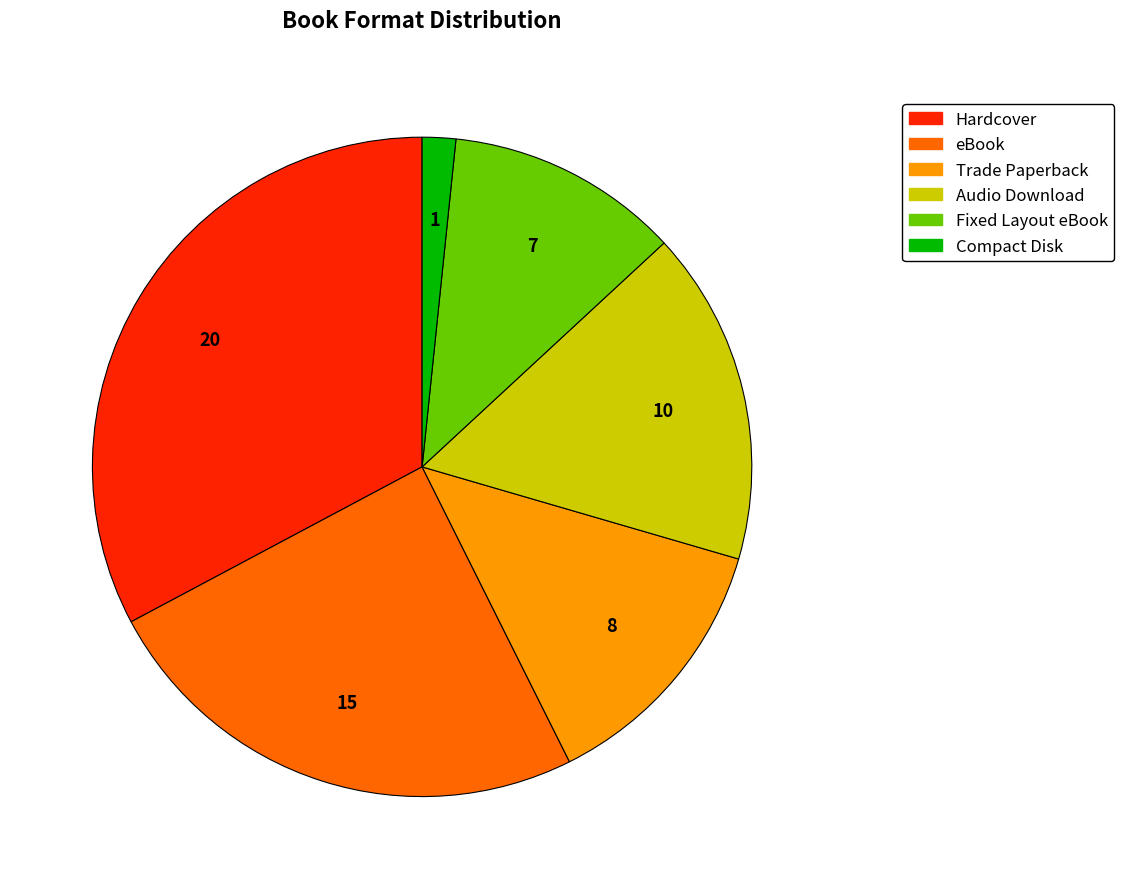

Is there any slice that represents more than half of the pie?

No